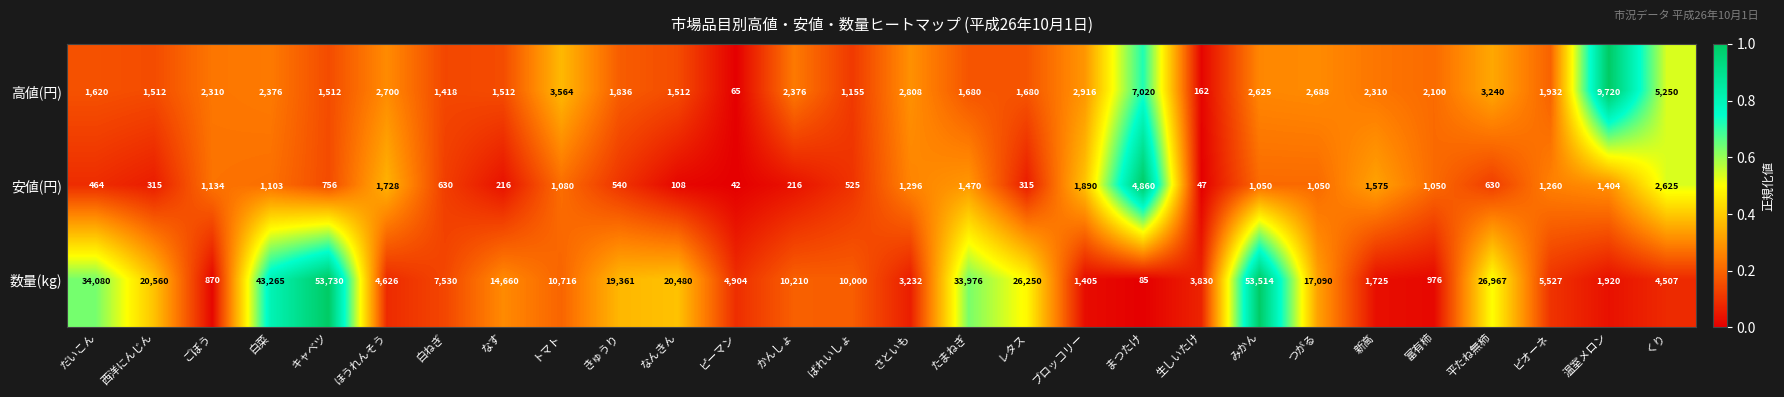

What is the difference between the 高値(円) values at なんきん and 温室メロン?

8208